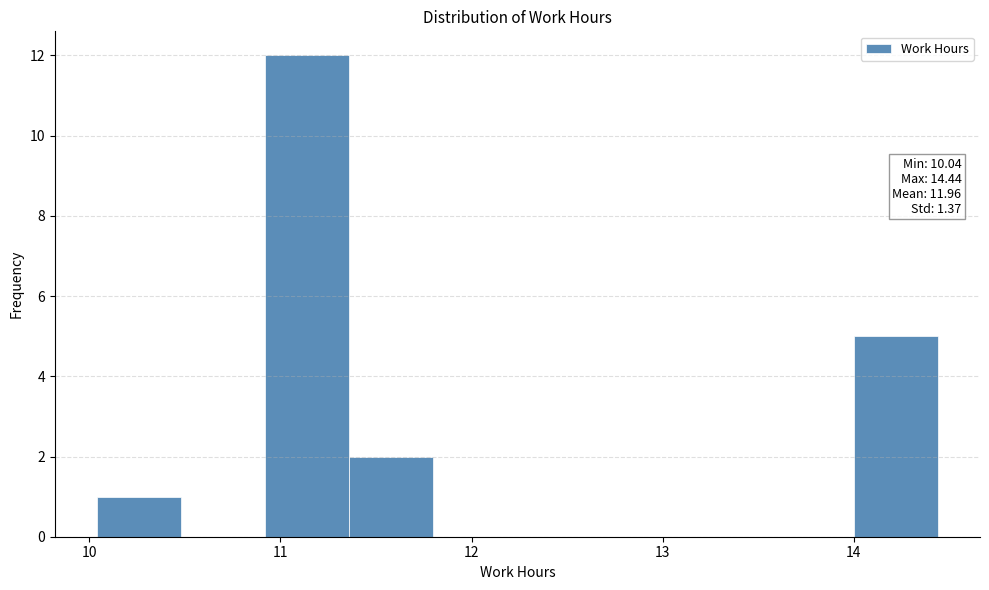

Over which range of the x-axis is the bar tallest?

10.92 to 11.36